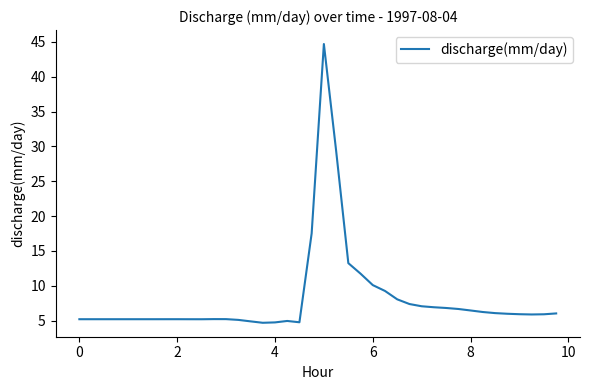

What is the difference between the maximum and minimum values?

40.0